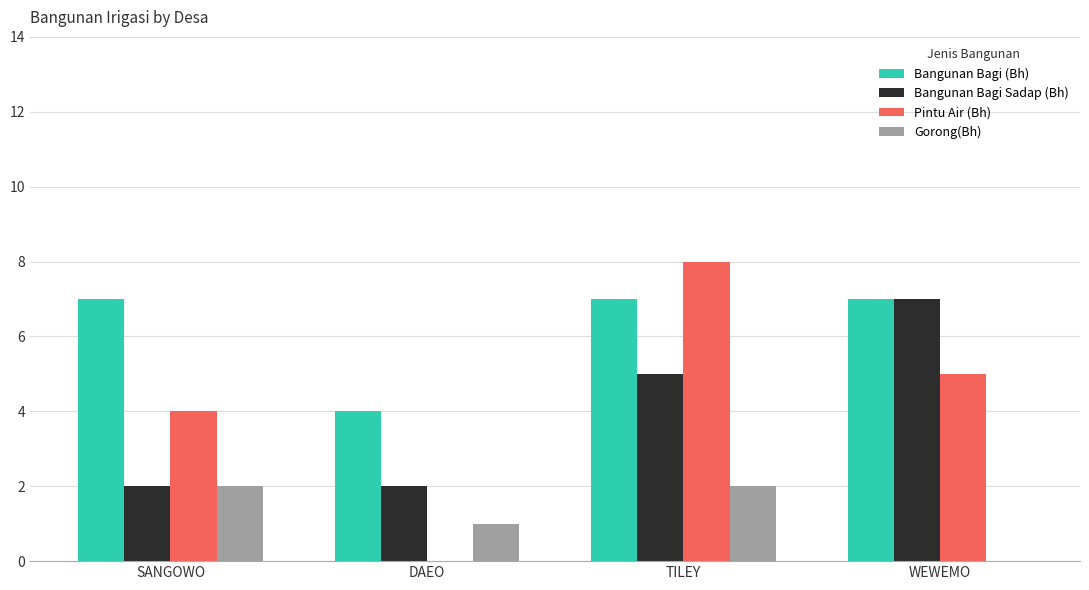

What is the sum of all Pintu Air (Bh) values?

17